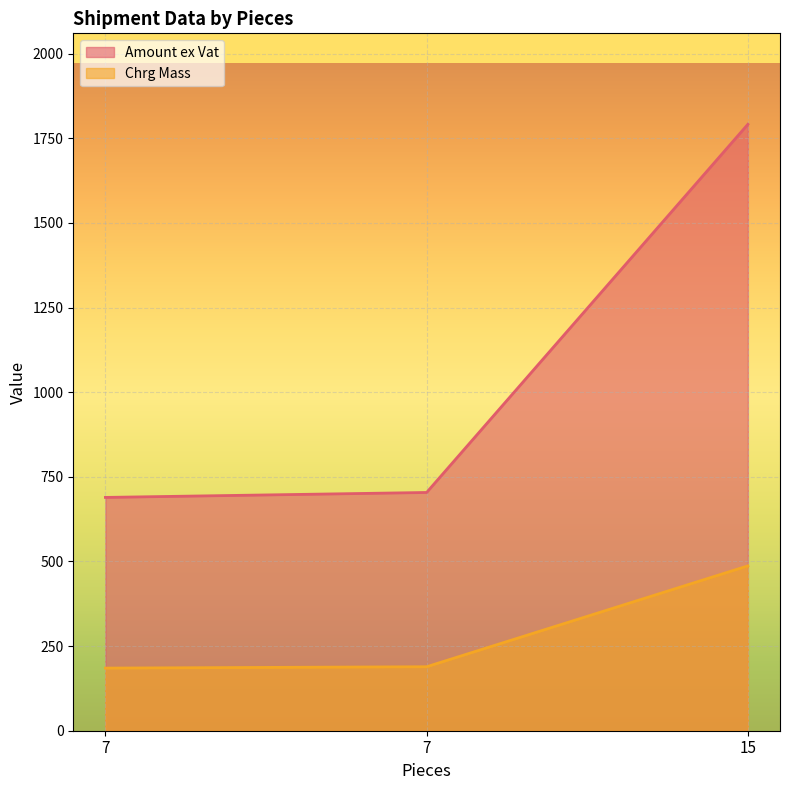

What is the difference between the highest and lowest values at 15?

1304.5